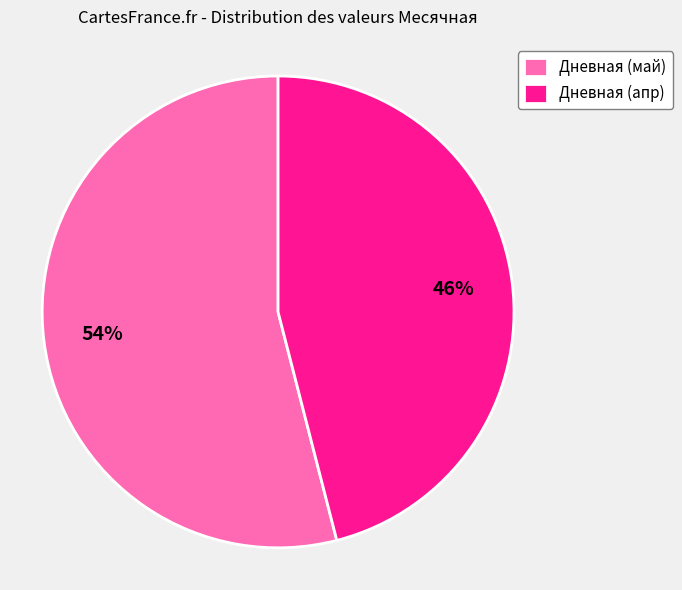

Which slice is the largest?

Дневная (май)